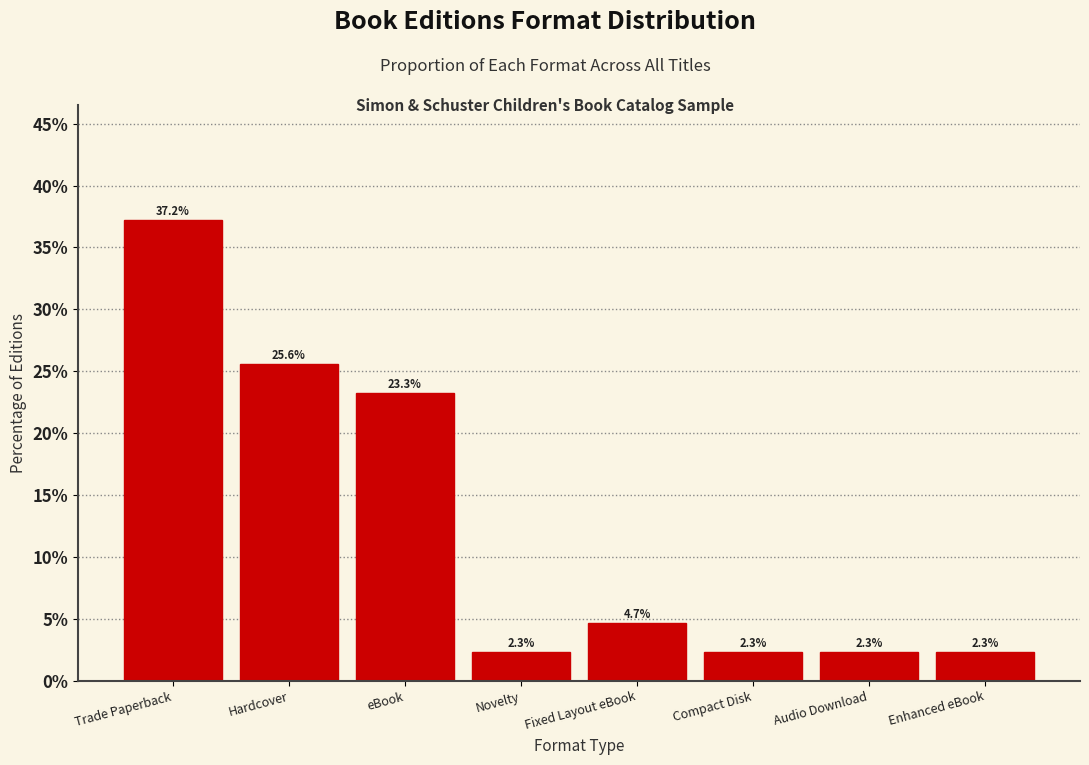

Reading left to right, what are all the values shown in this chart?

37.2	25.6	23.3	2.3	4.7	2.3	2.3	2.3